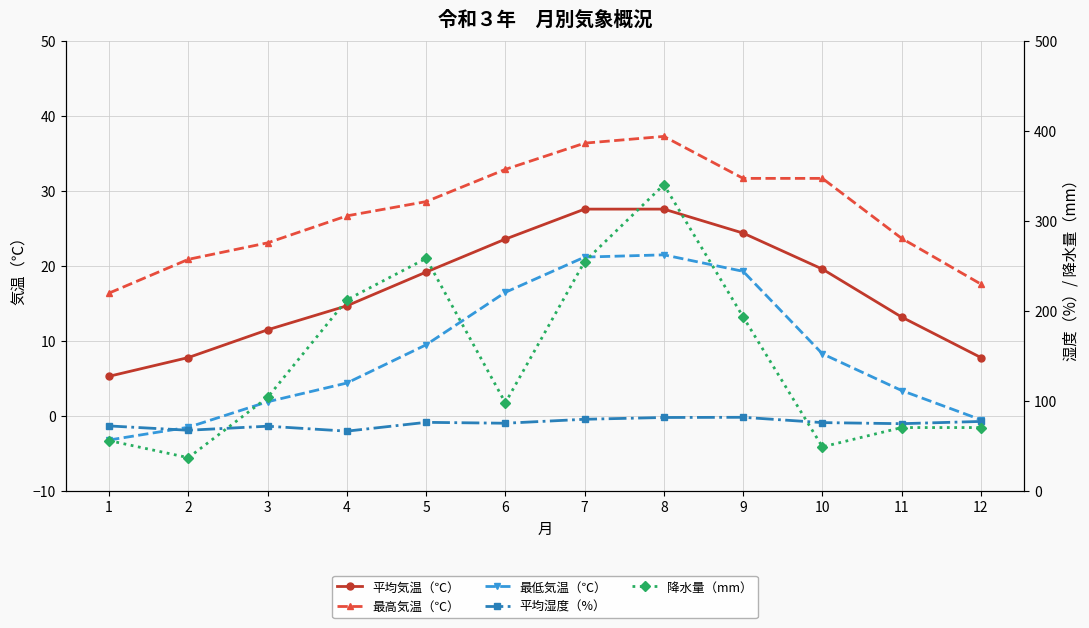

Where does the 降水量（mm） series first go above 104?

4